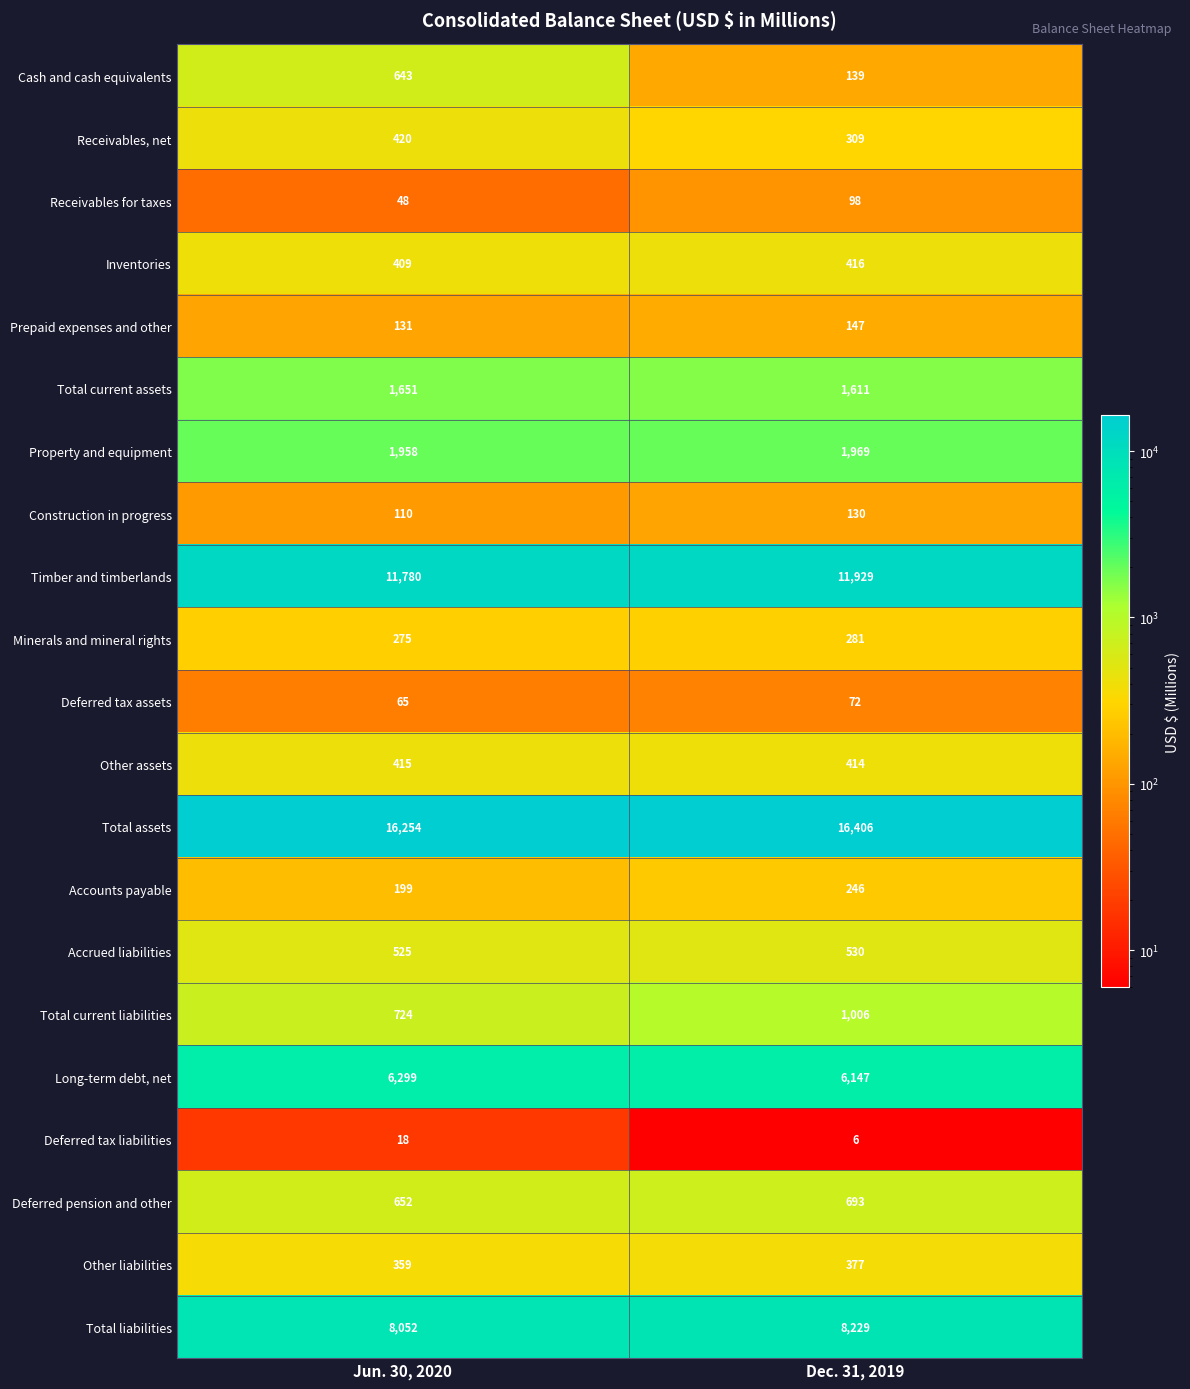

What is the difference between the Property and equipment values at Dec. 31, 2019 and Jun. 30, 2020?

11